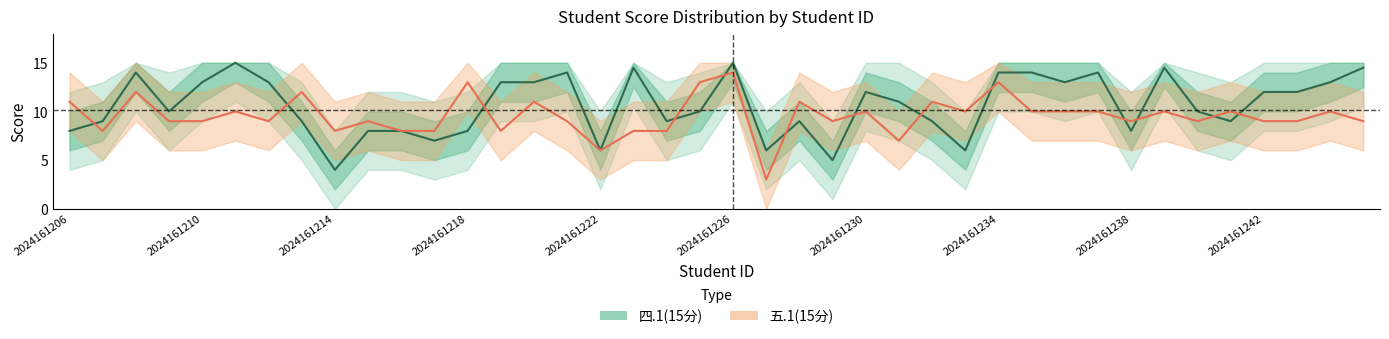

True or false: there are more than 1 points higher than both neighbors.

True